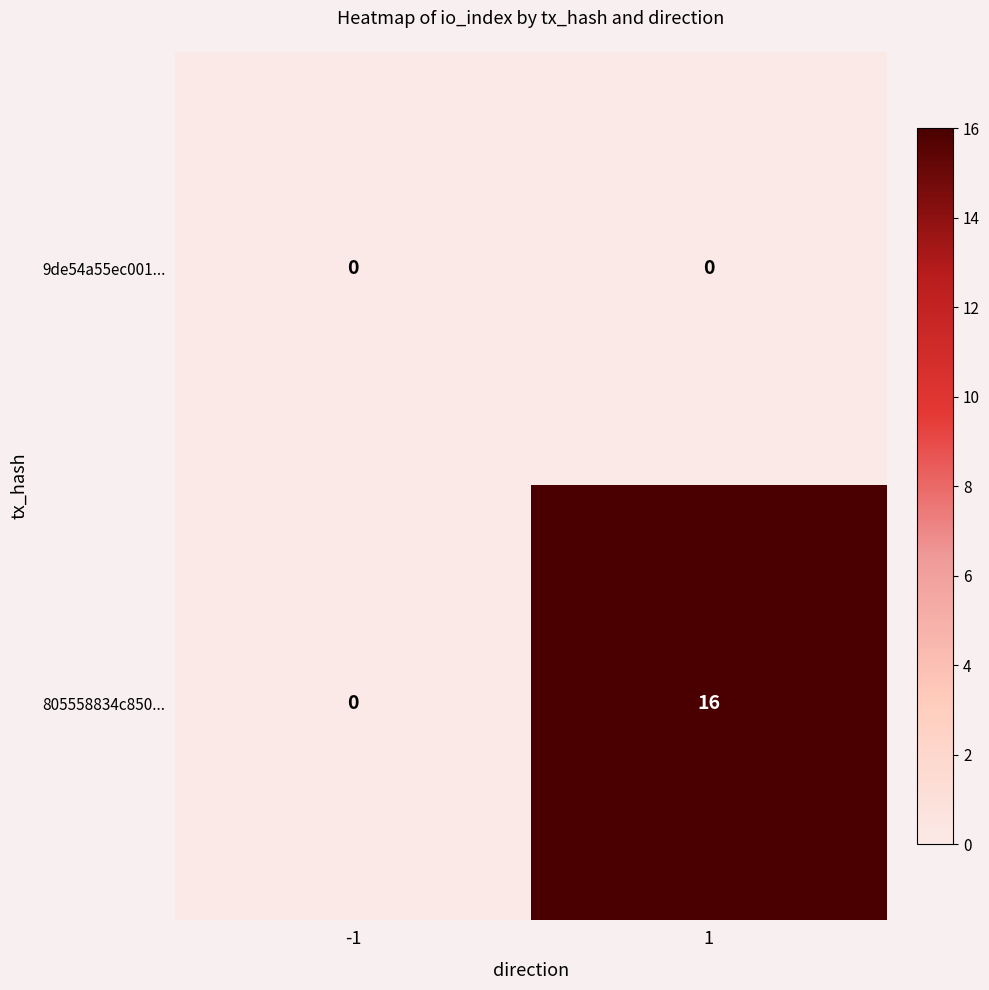

Which series has the largest total across all categories?

805558834c850...